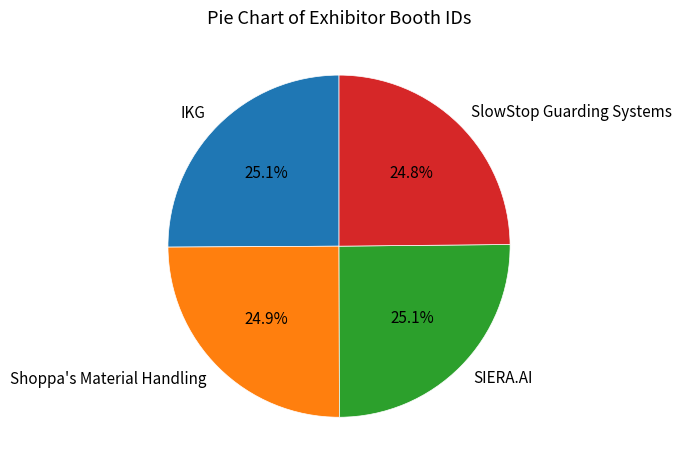

Does SlowStop Guarding Systems account for over 50% of the chart?

No